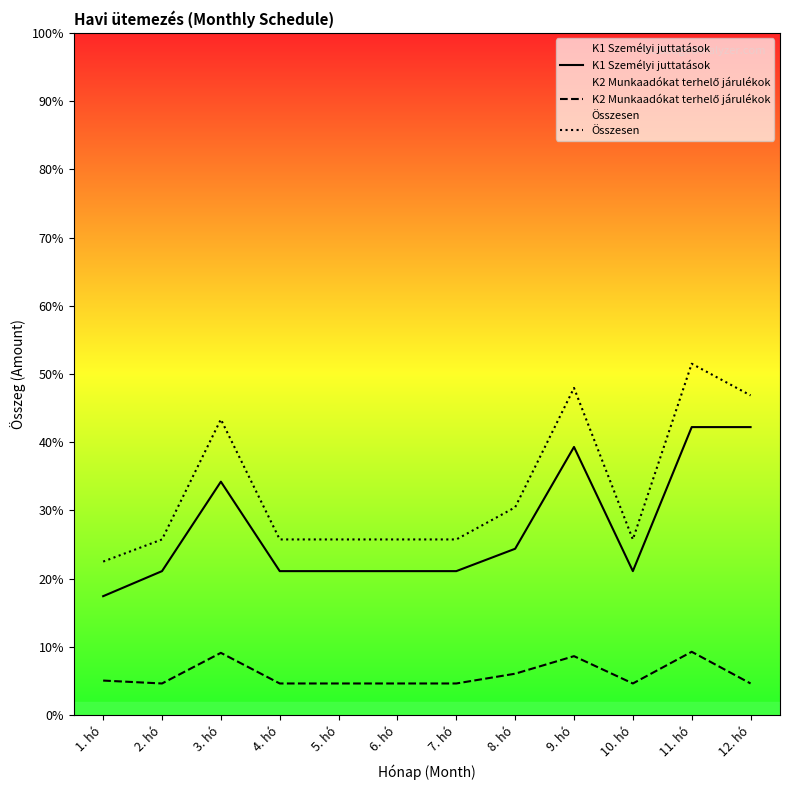

Rank the series at 12. hó from lowest to highest value.

K2 Munkaadókat terhelő járulékok, K1 Személyi juttatások, Összesen